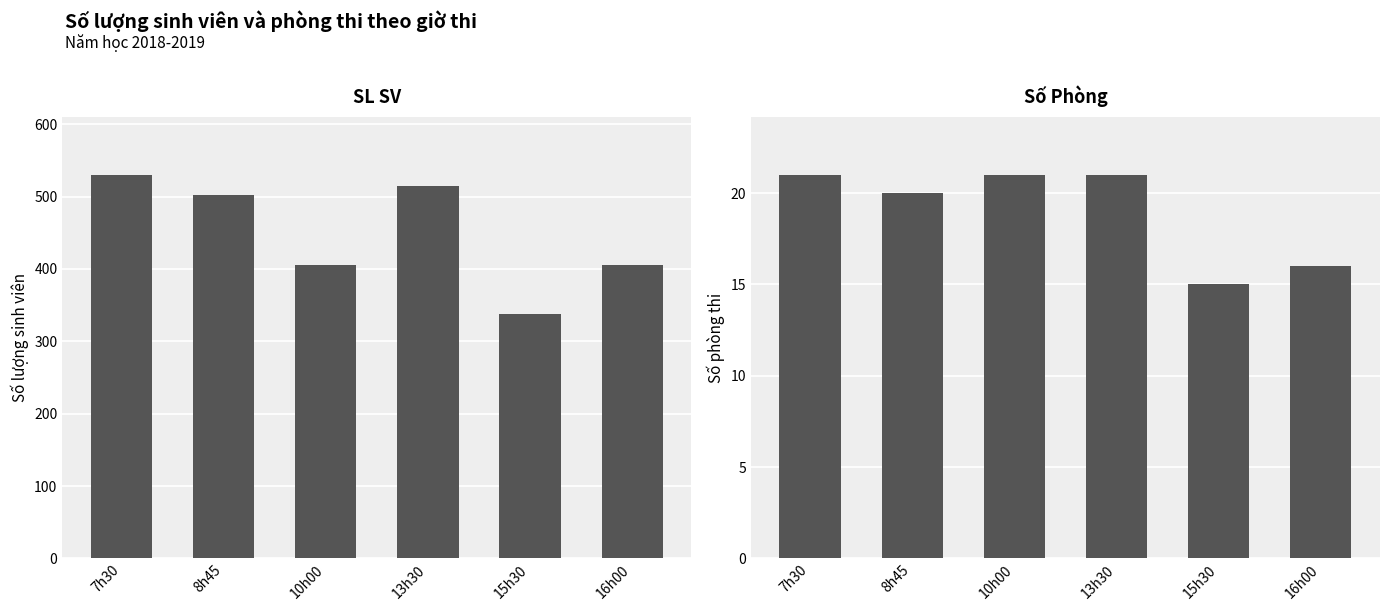

At which category does the chart reach its peak across all series?

7h30